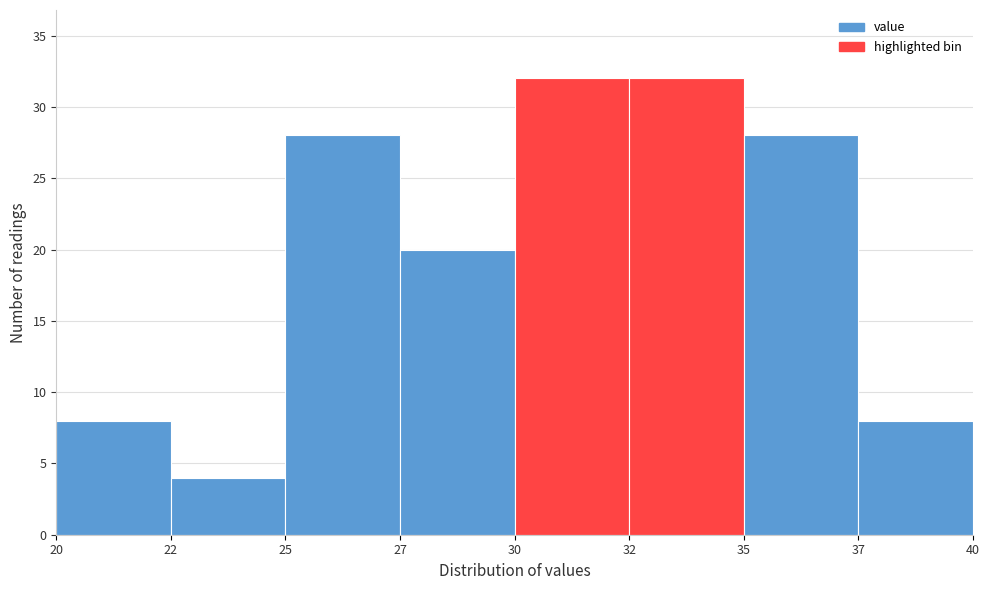

Reading left to right, transcribe all the data shown in this chart.

20=8	22=4	25=28	27=20	30=32	32=32	35=28	37=8